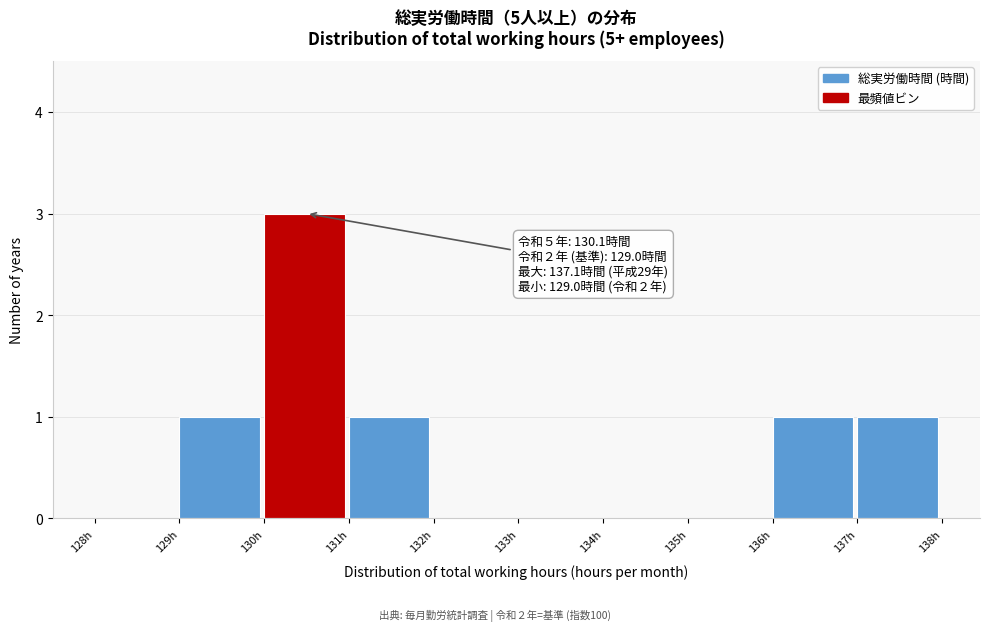

Which range on the x-axis has the tallest bar?

130 to 131